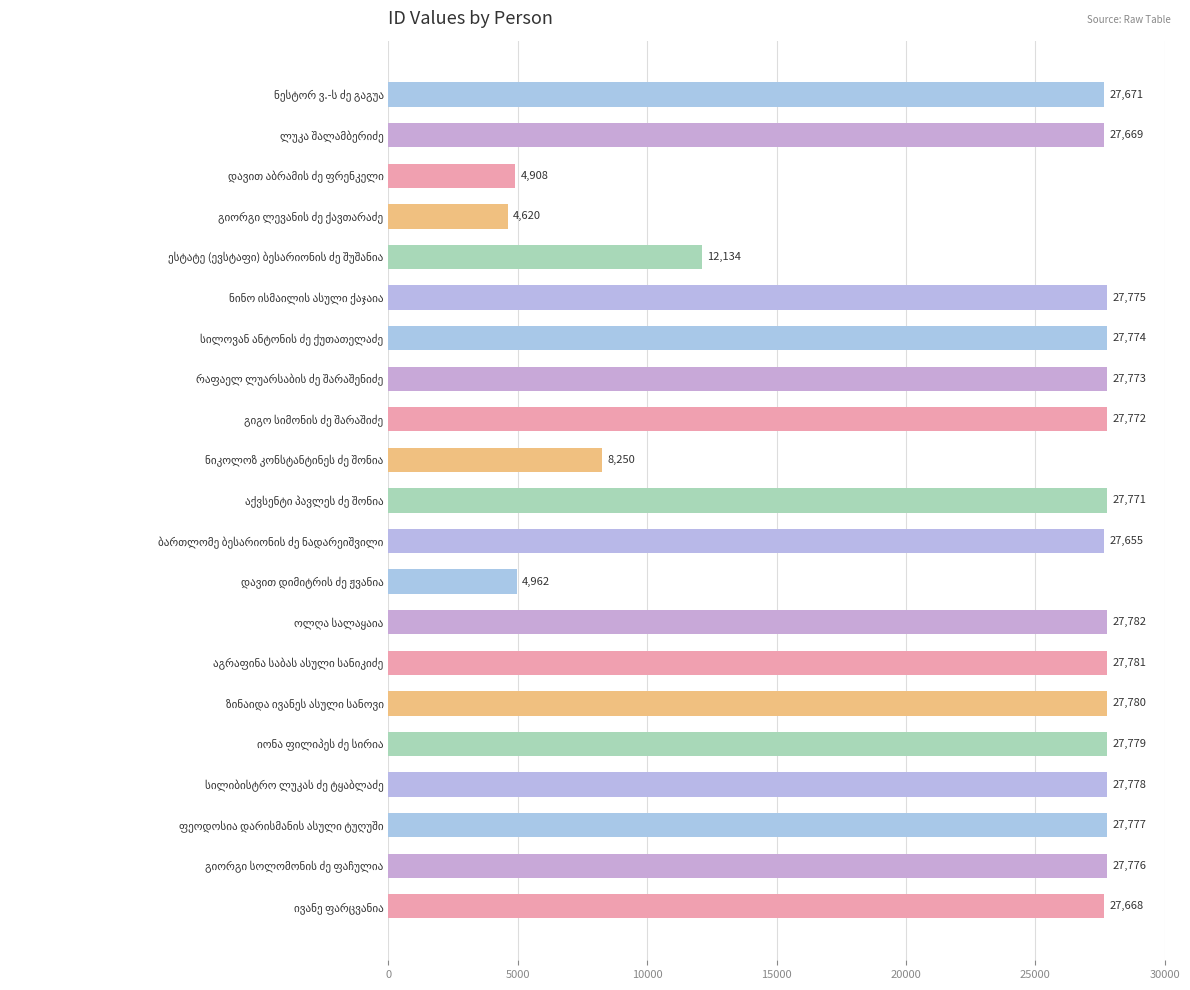

What is the smallest value displayed?

4620